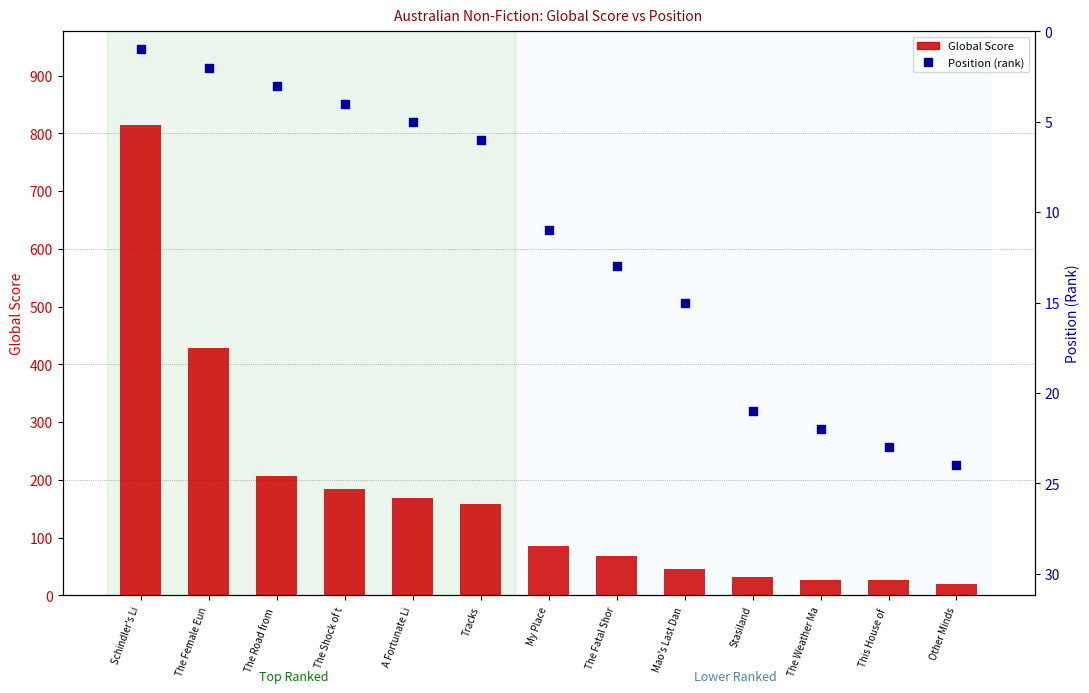

Which series contains the lowest Y value?

Position